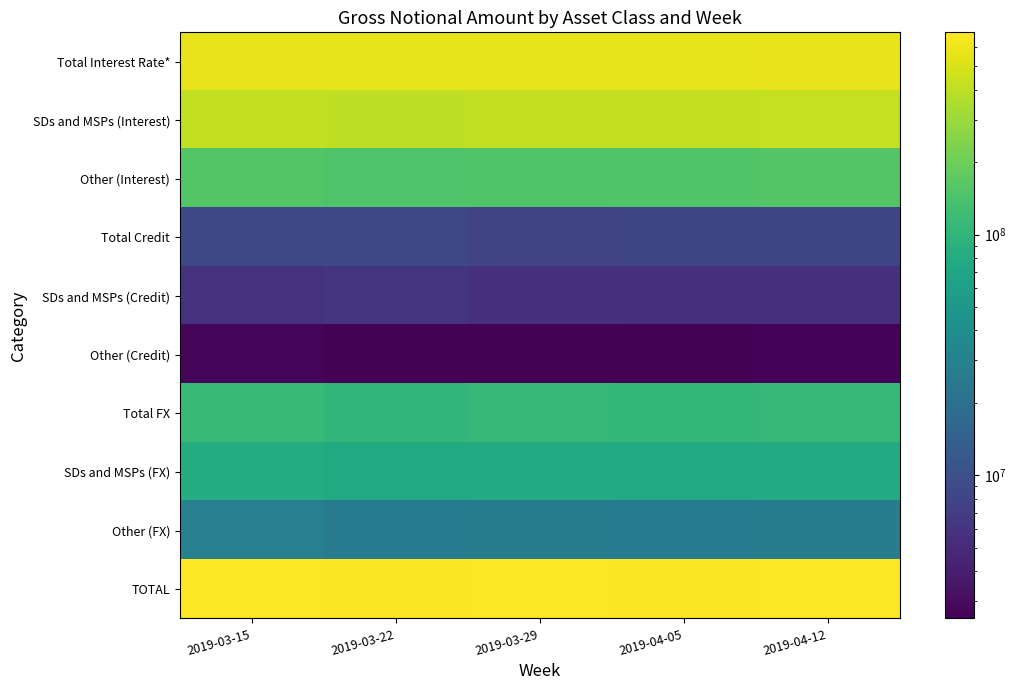

Count the number of categories in the chart.

5